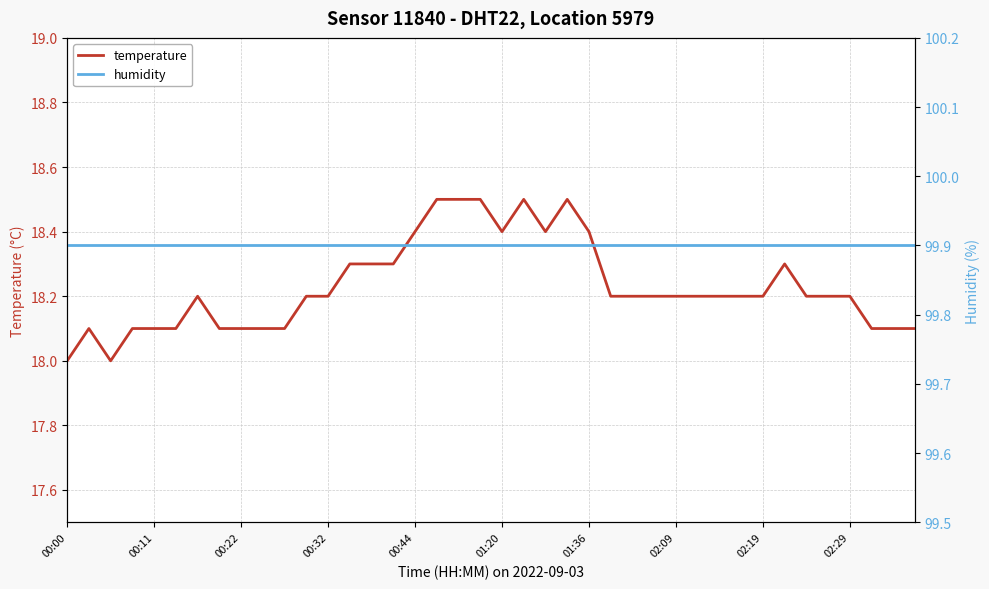

What is the difference between the second highest and minimum values in the temperature series?

0.5